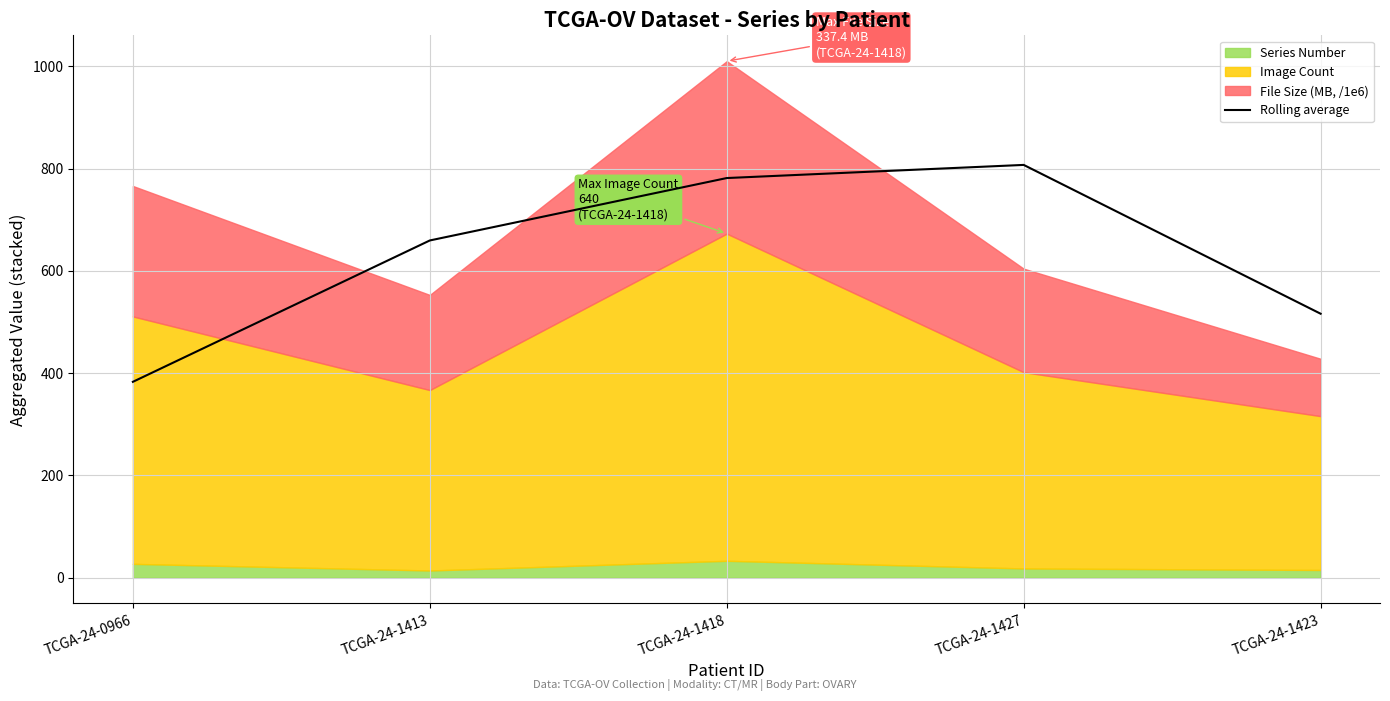

Where is the data nearest to the value 595?

TCGA-24-1413